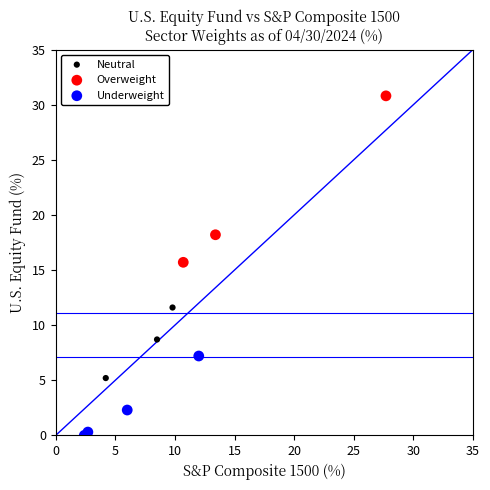

Which series has the widest spread of Y values?

Overweight